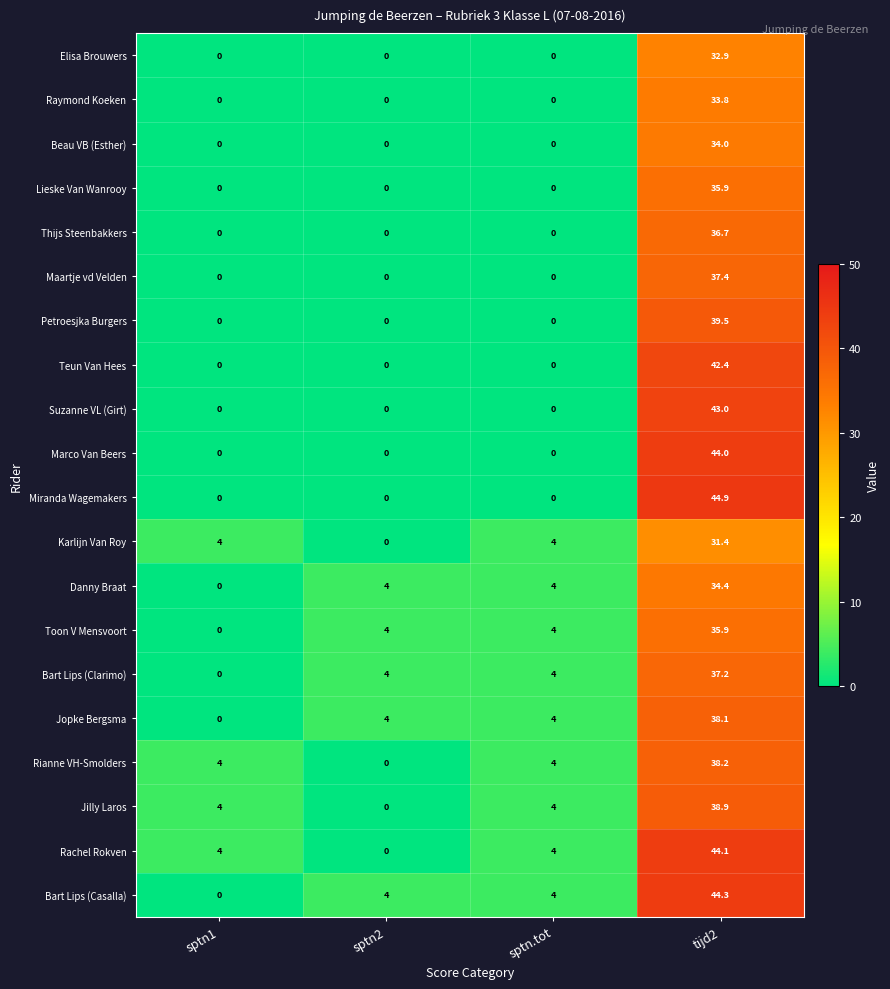

At how many categories does at least one series exceed 24?

1